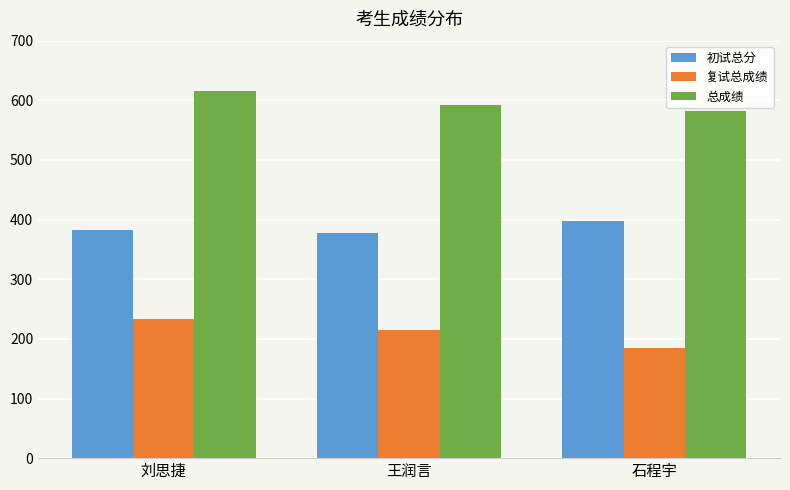

What is the label of the 2nd bar from the right?

王润言